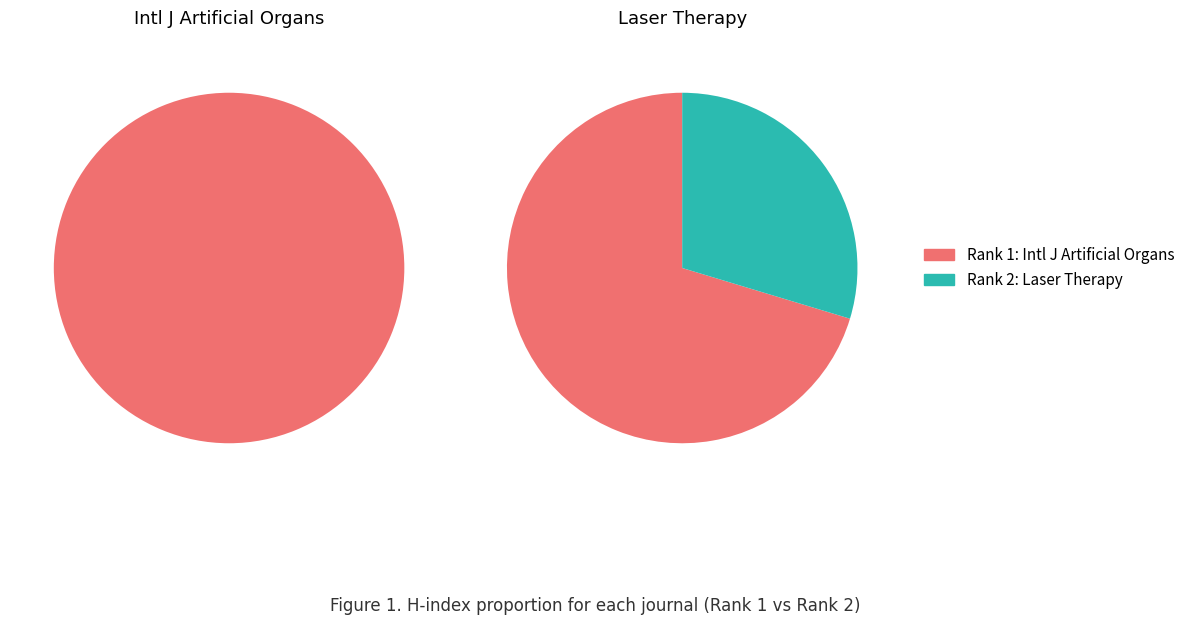

To the nearest percent, what percentage of the pie is values_h_index?

70%